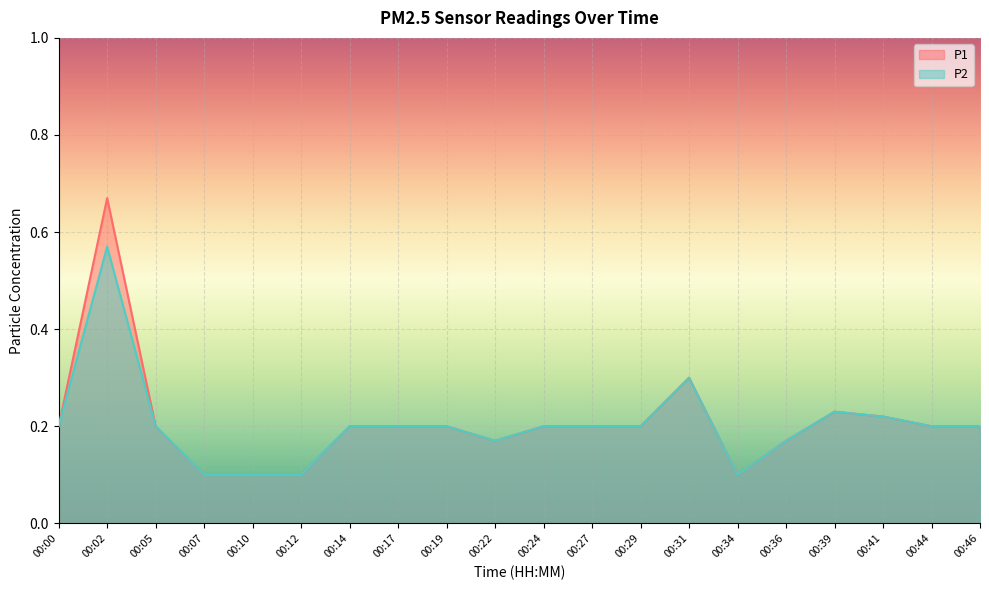

What is the approximate value of P2 at 00:41?

0.2